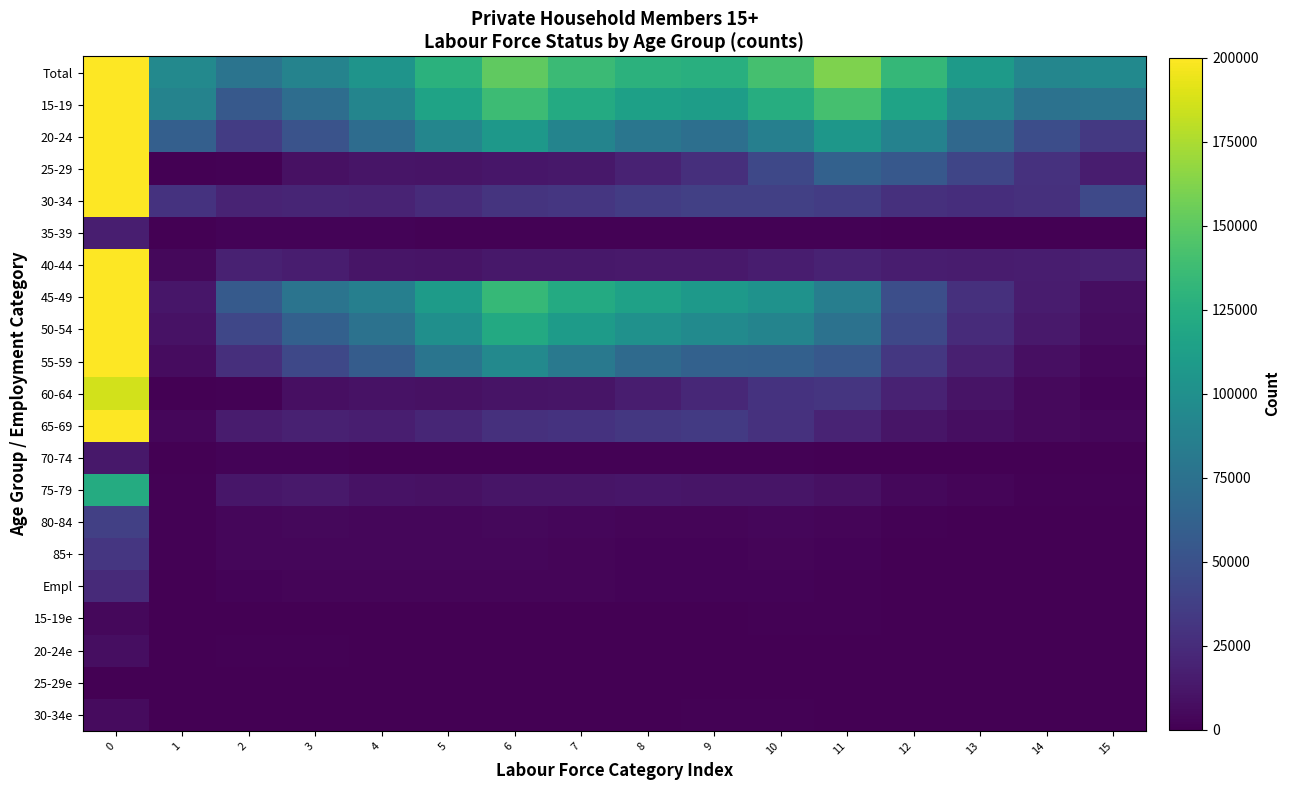

Rank the series by their maximum value, from lowest to highest.

25-29e, 15-19e, 30-34e, 20-24e, 70-74, 35-39, Empl, 85+, 80-84, 75-79, 60-64, 40-44, 65-69, 25-29, 30-34, 55-59, 50-54, 20-24, 45-49, 15-19, Total